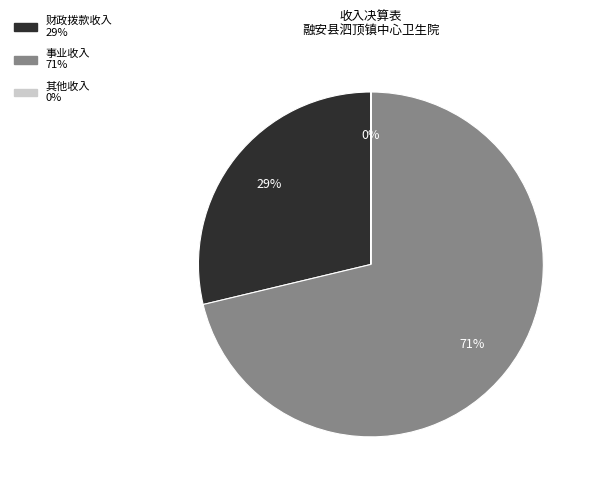

Does 事业收入 represent more than half of the total?

Yes